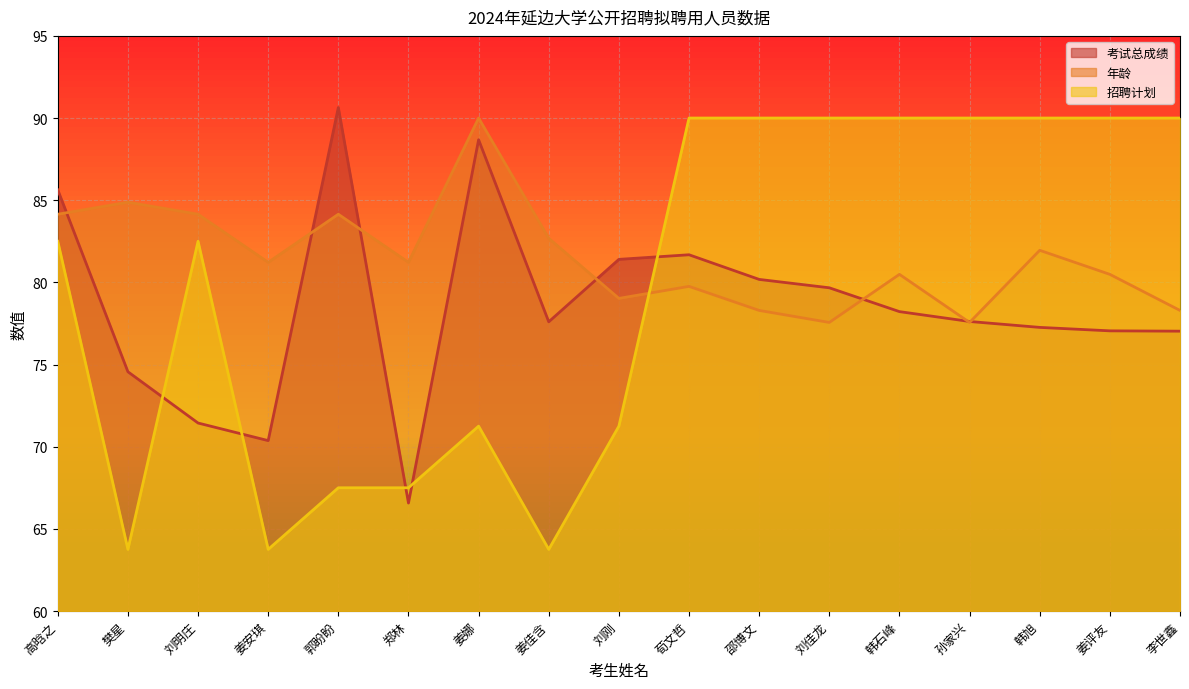

Rank the categories by 招聘计划 value from highest to lowest.

荀文哲, 邵博文, 刘佳龙, 韩石峰, 孙家兴, 韩旭, 姜评友, 李世鑫, 高晗之, 刘明庄, 姜娜, 刘刚, 郭盼盼, 郑林, 樊星, 姜安琪, 姜佳含